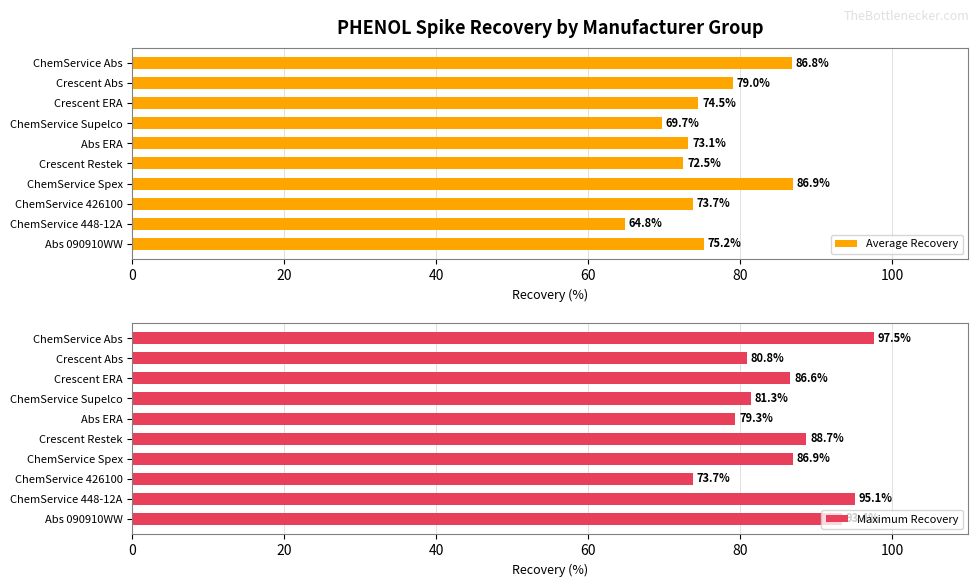

What is the difference between the maximum and minimum values in the Maximum Recovery series?

23.8